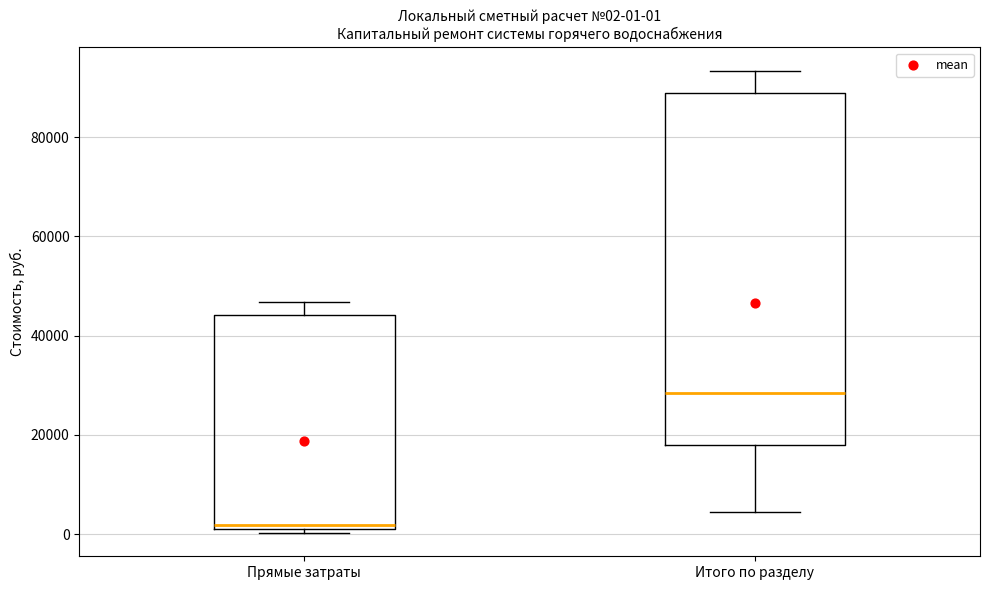

Comparing the boxes themselves (not the whiskers), which one is the tallest?

Итого по разделу